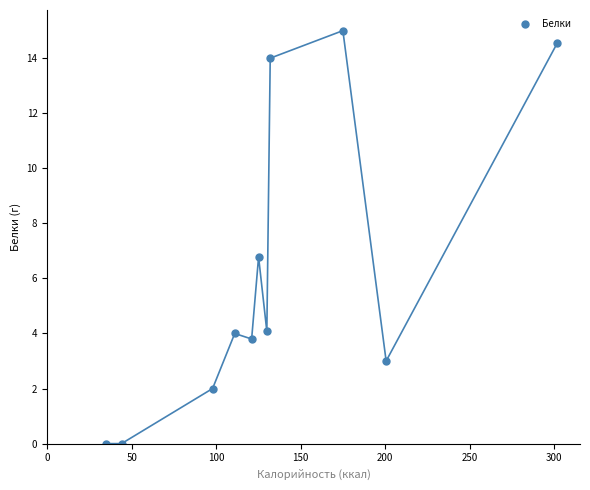

What is the average X value?

134.0